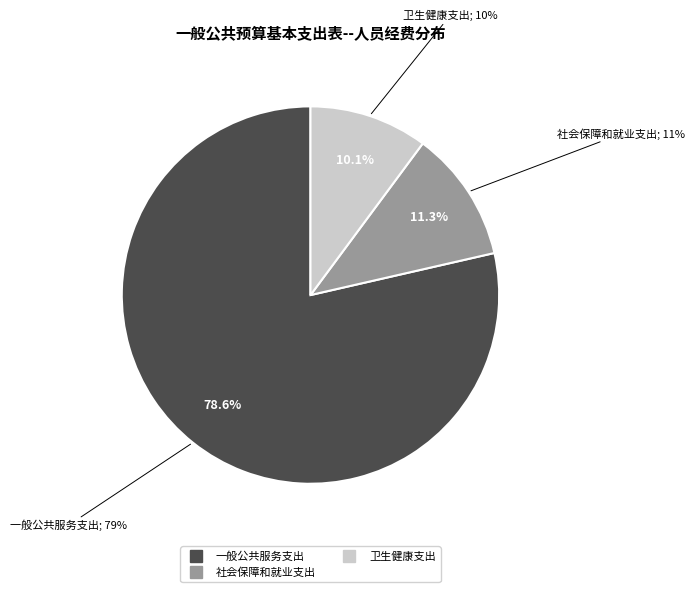

Rank the categories by value from highest to lowest.

一般公共服务支出, 社会保障和就业支出, 卫生健康支出